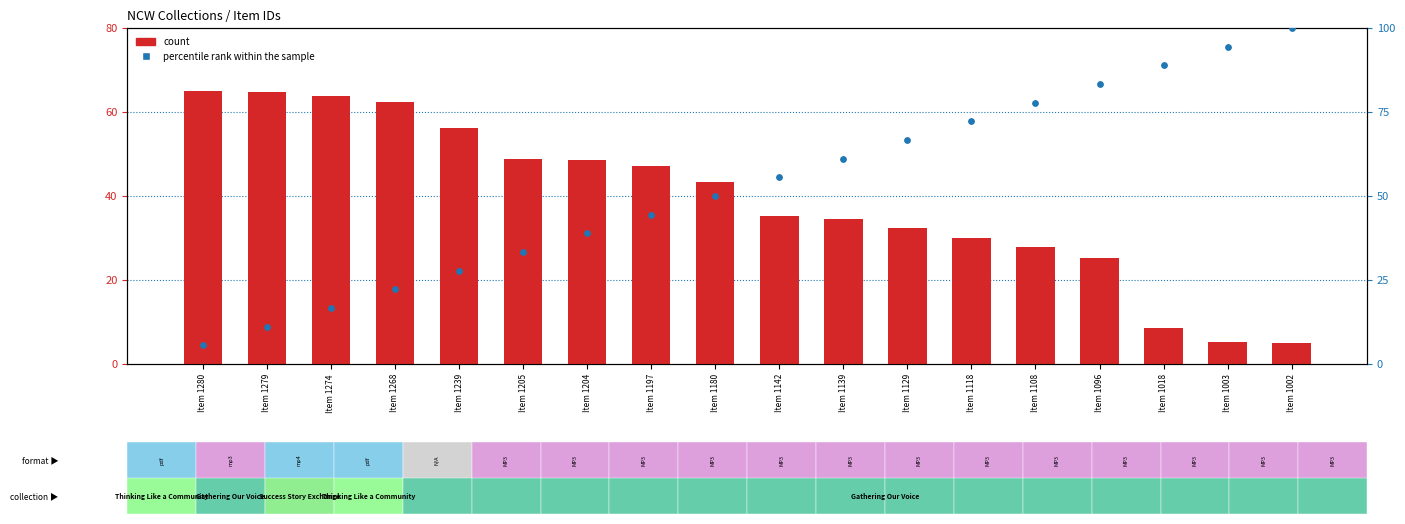

What are all the series names shown in the legend?

count, percentile rank within the sample